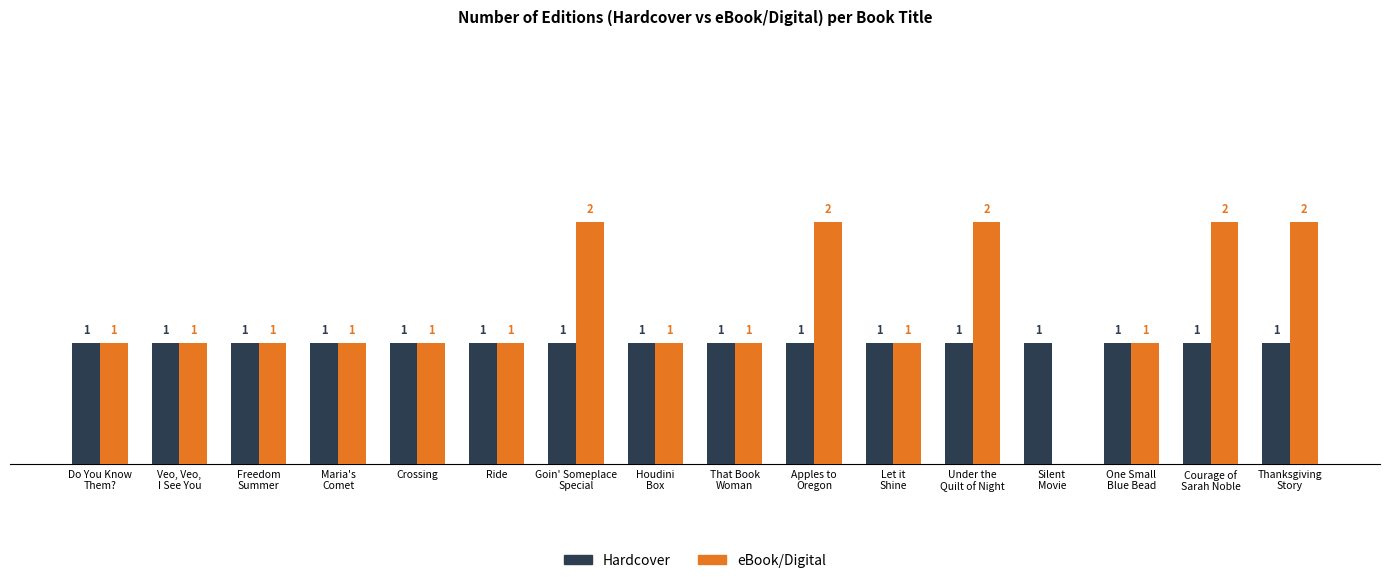

Which series has the largest total across all categories?

eBook/Digital